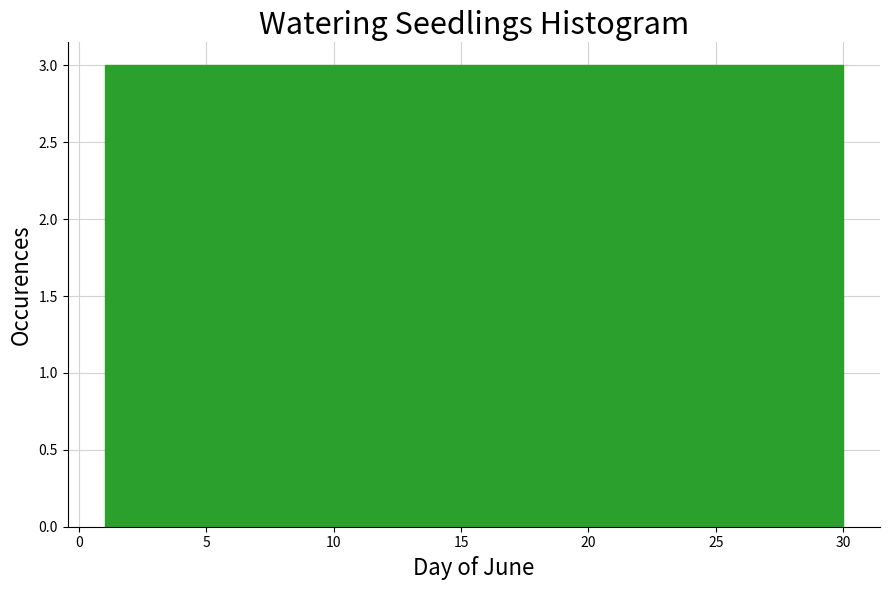

Reading left to right, list every bar in this chart as the range it spans on the x-axis followed by its height. Neither the bar edges nor the heights are printed on the chart, so give them approximately, as read against the axes.

1.0 to 3.9: 3
3.9 to 6.8: 3
6.8 to 9.7: 3
9.7 to 12.6: 3
12.6 to 15.5: 3
15.5 to 18.4: 3
18.4 to 21.3: 3
21.3 to 24.2: 3
24.2 to 27.1: 3
27.1 to 30.0: 3